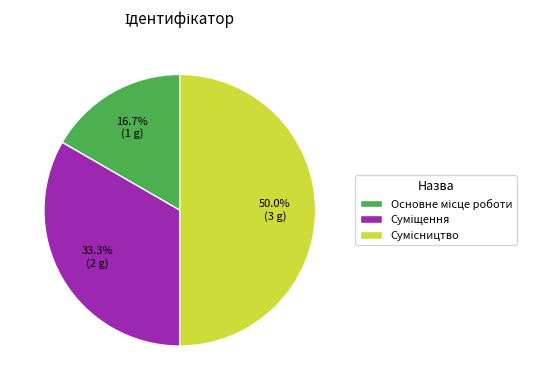

How many segments does this pie chart have?

3